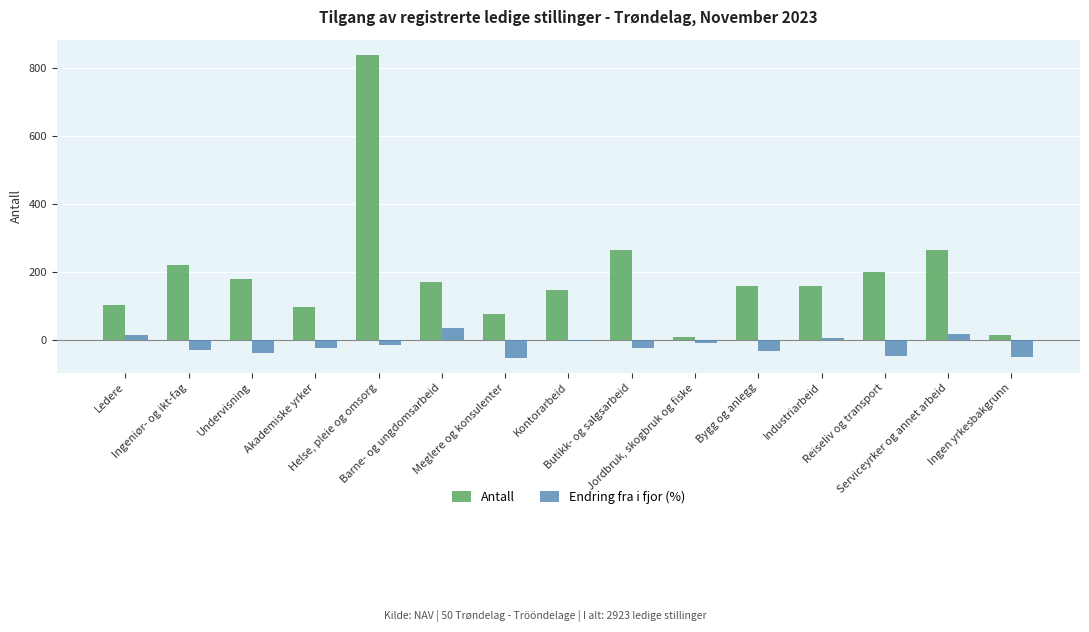

Which series has the largest total across all categories?

Antall